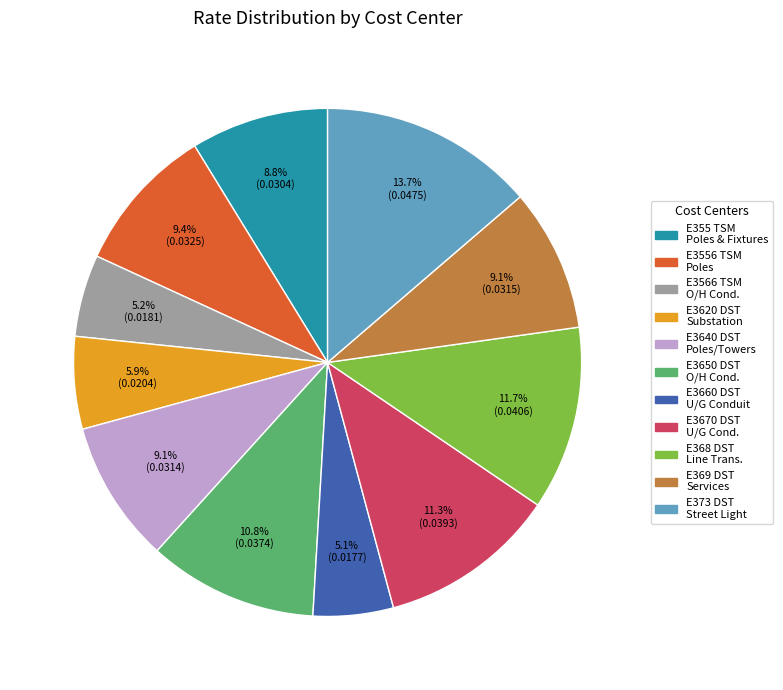

To the nearest percent, what is the average slice percentage?

9%